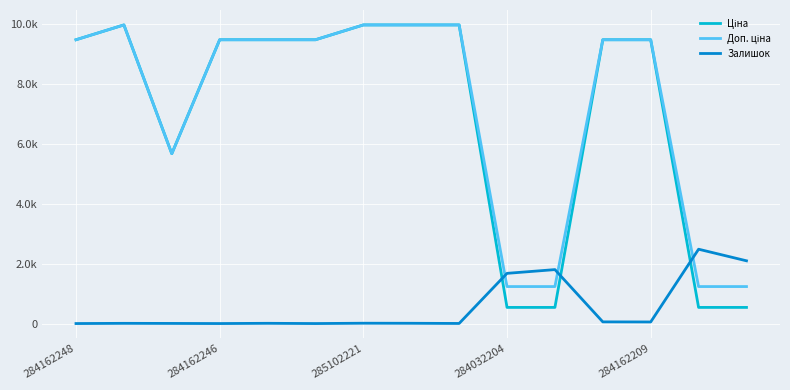

At how many categories does at least one series exceed 817?

15